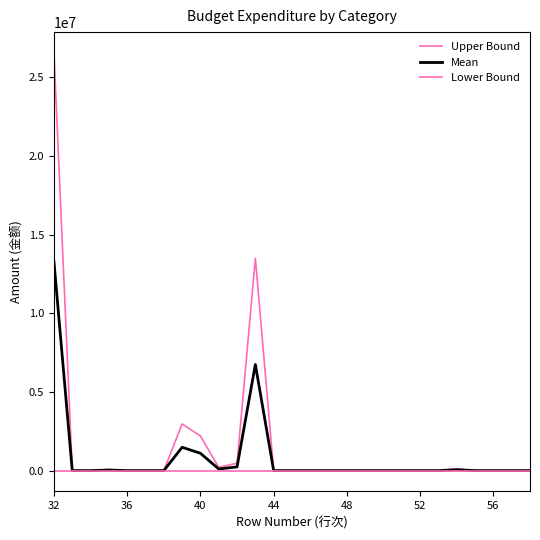

How many lines are shown in the chart?

3